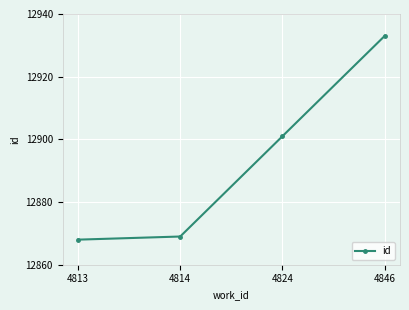

Which label corresponds to the largest value in the chart?

4846